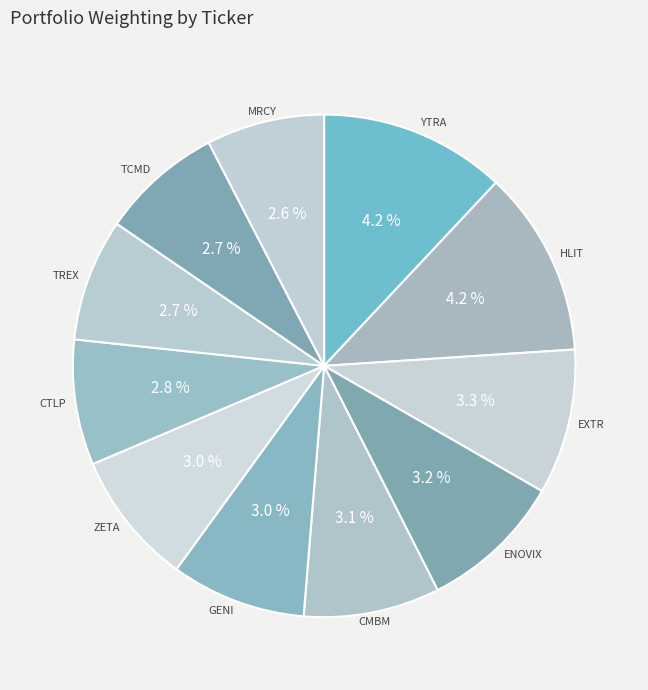

Is the sum of MRCY and TCMD greater than half?

No